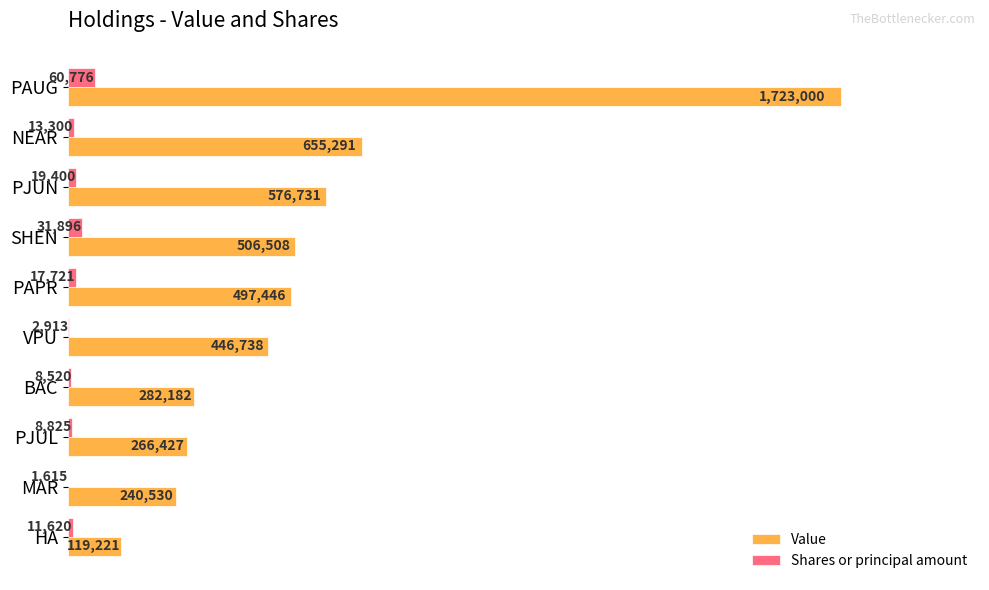

What are all the series names shown in the legend?

Value, Shares or principal amount